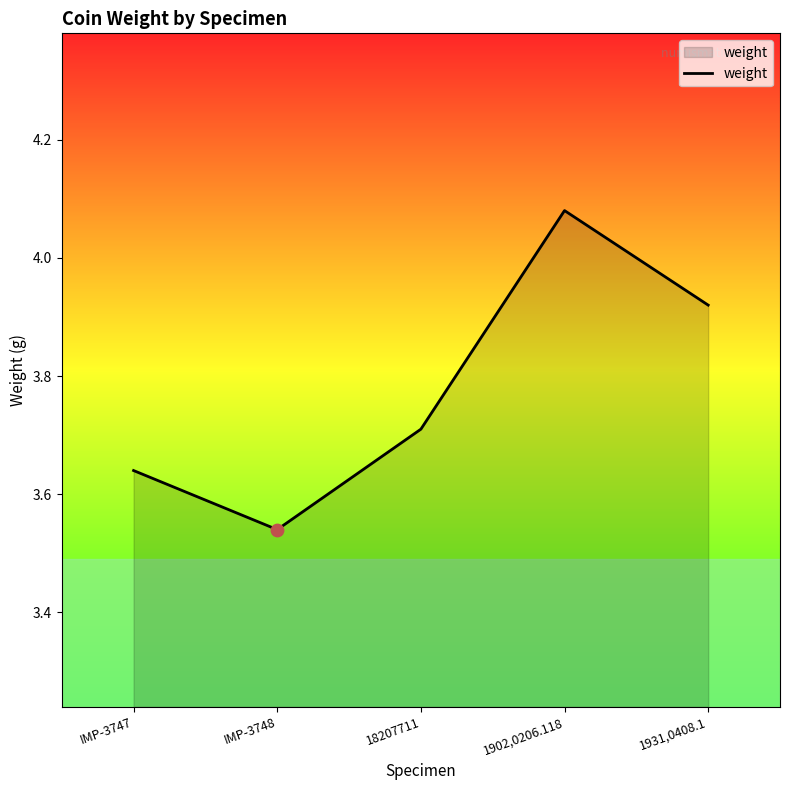

What is the change in value from 18207711 to 1902,0206.118?

+0.4